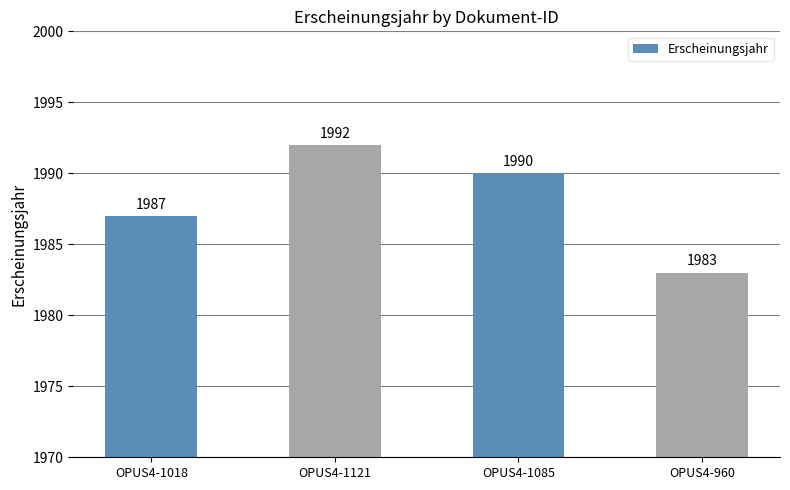

Between OPUS4-1018 and OPUS4-1085, which is larger?

OPUS4-1085